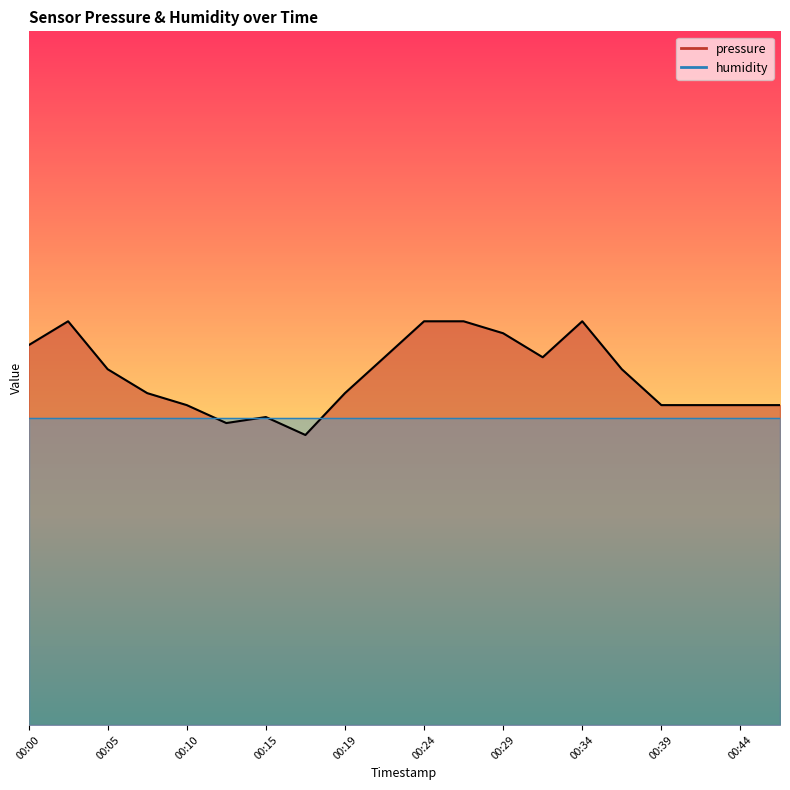

What is the maximum value shown in the chart?

71593.9